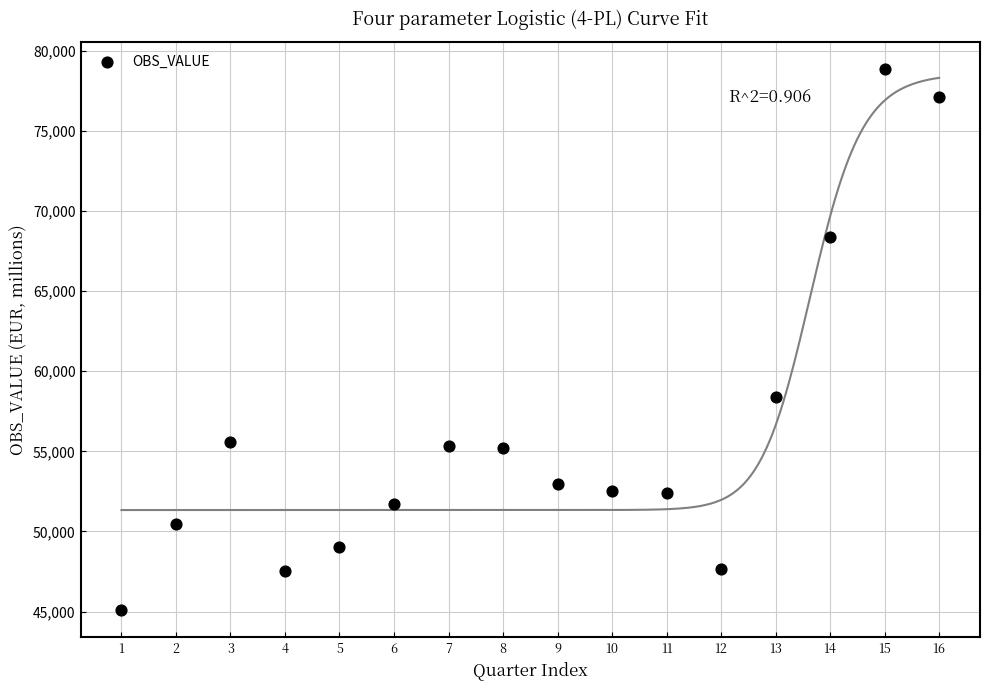

What Y value in the scatter plot is closest to 61979?

58416